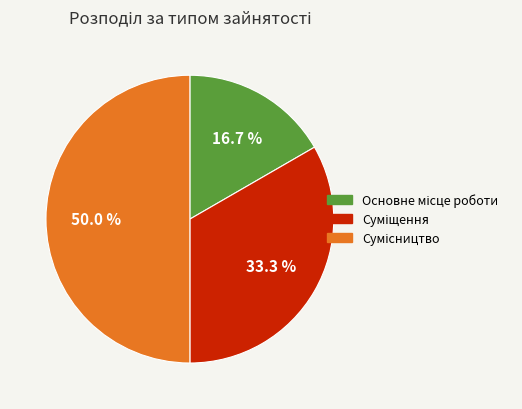

What percentage do Сумісництво and Основне місце роботи together represent?

66.7%